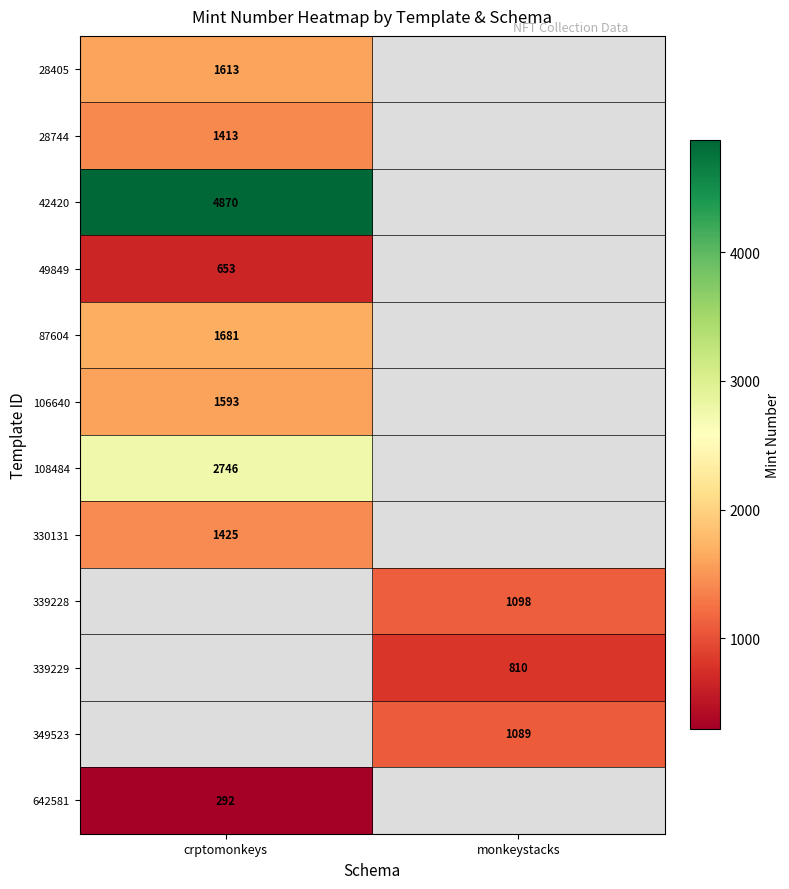

At how many categories does at least one series exceed 4758?

1